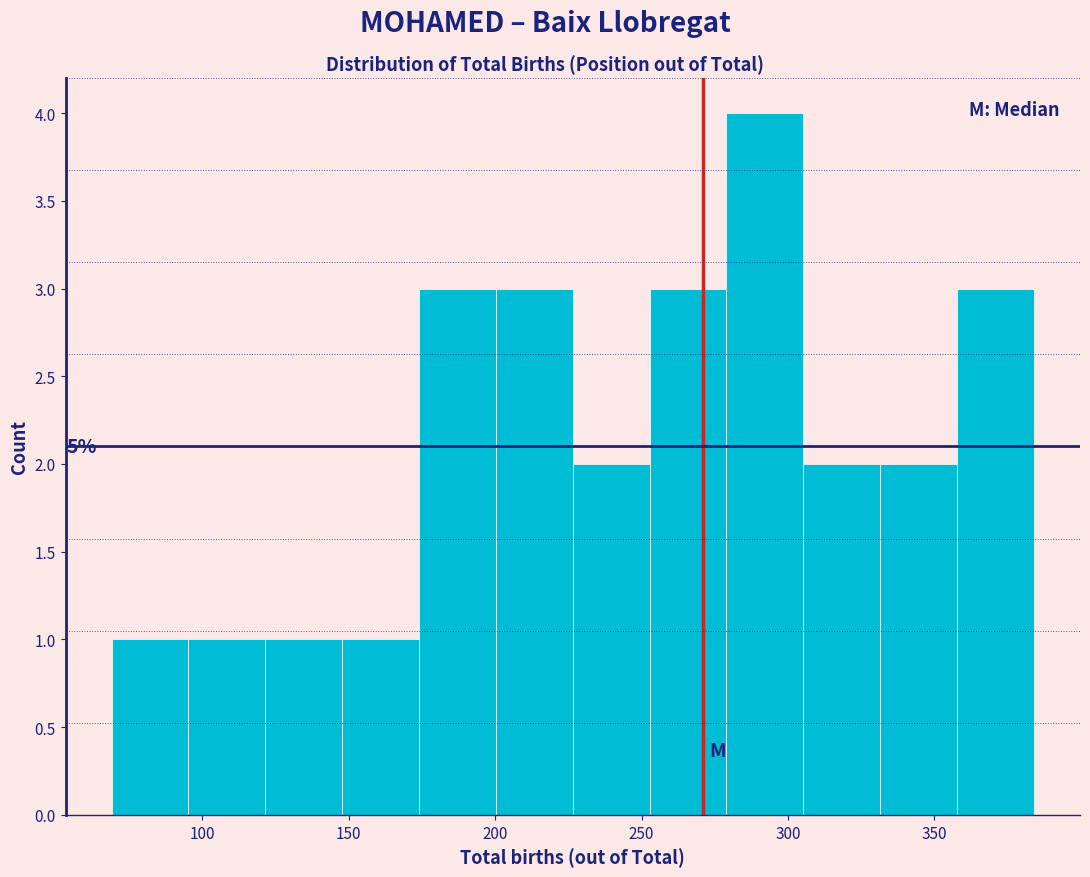

Over which range of the x-axis is the bar tallest?

280 to 305